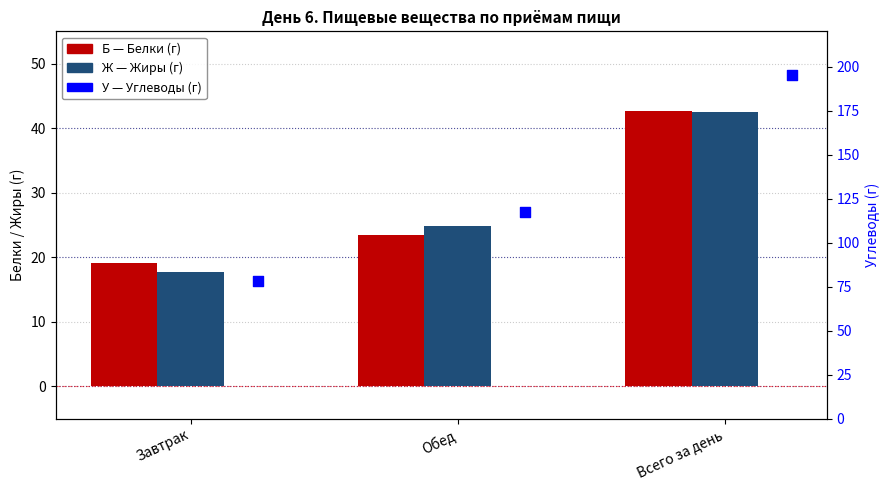

Is the value of Б (Белки) at Завтрак greater than the value of У (Углеводы) at Завтрак?

No